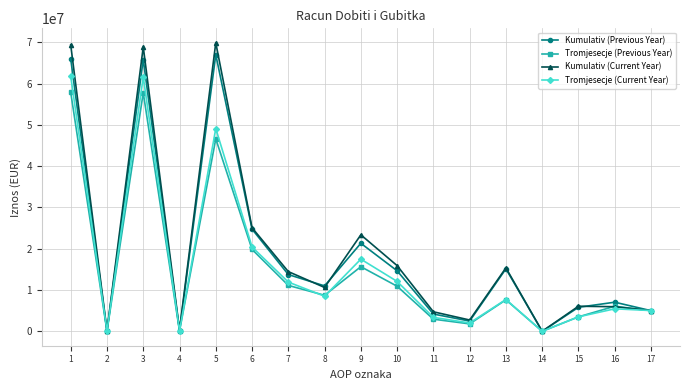

How many data points in Kumulativ (Current Year) are less than 10618541?

8